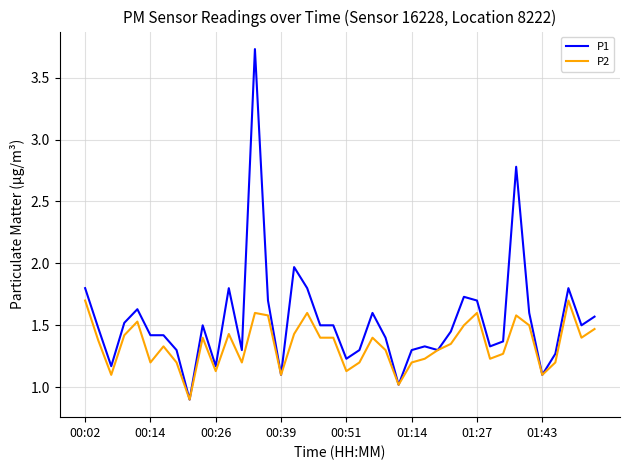

What is the smallest value displayed?

0.9